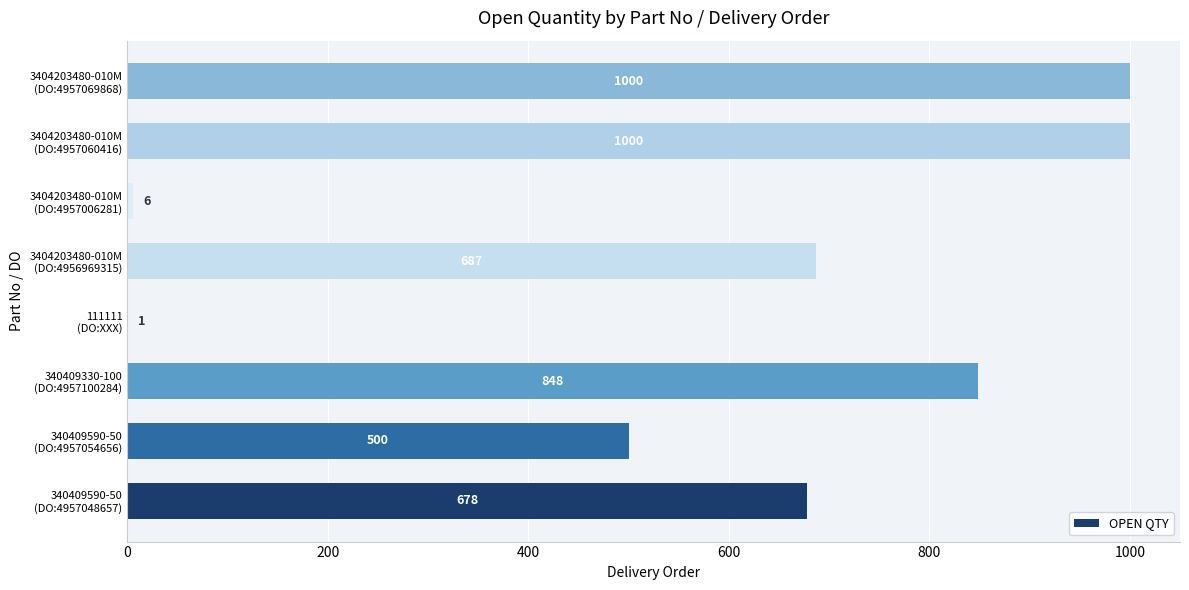

What is the greatest value displayed?

1000